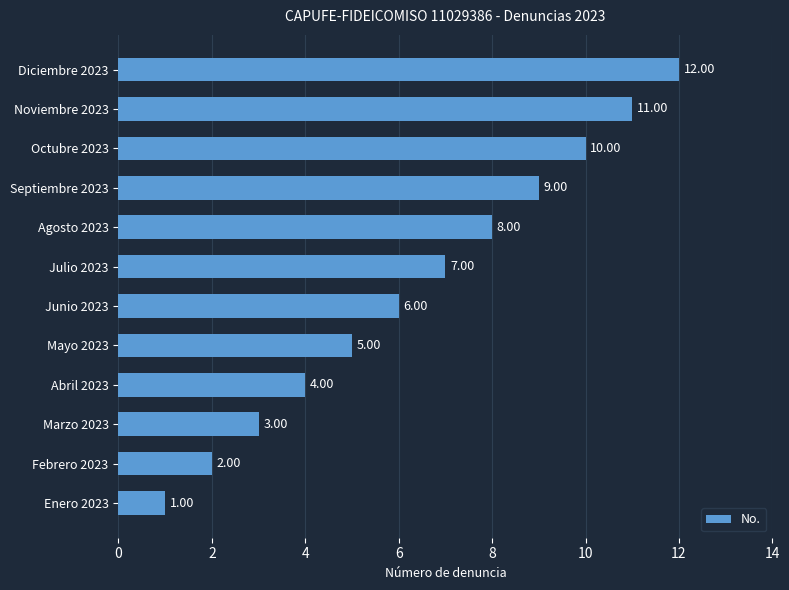

How many categories are shown in the chart?

12